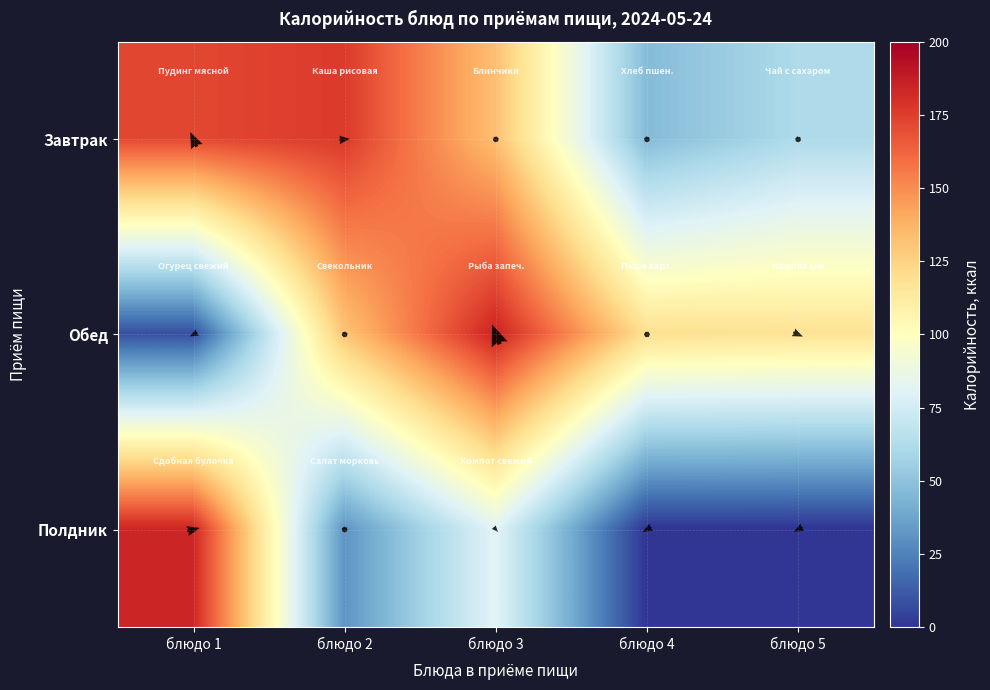

Between блюдо 5 and блюдо 3, which is larger?

блюдо 3